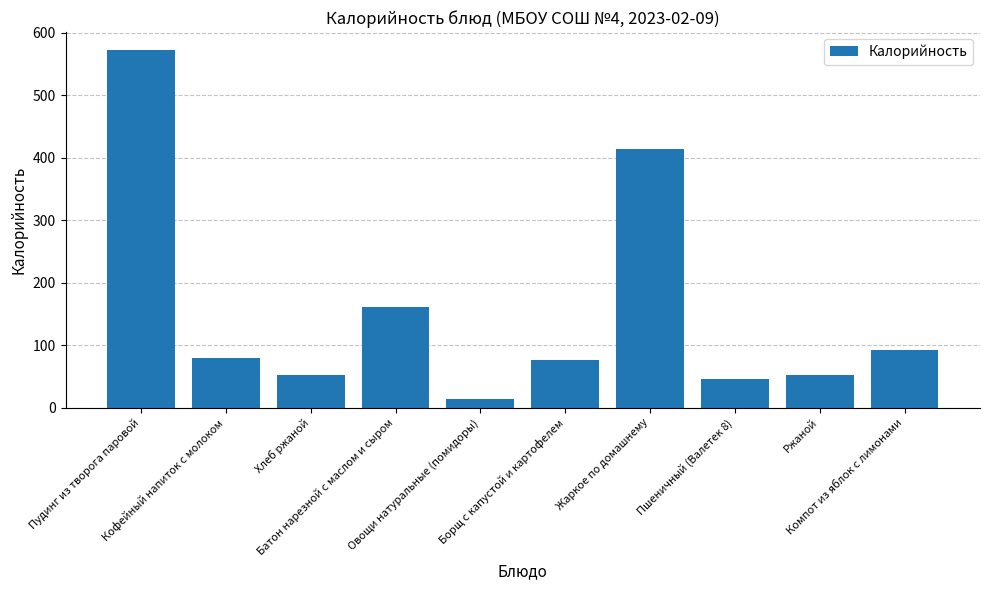

What is the sum of all values?

1560.5